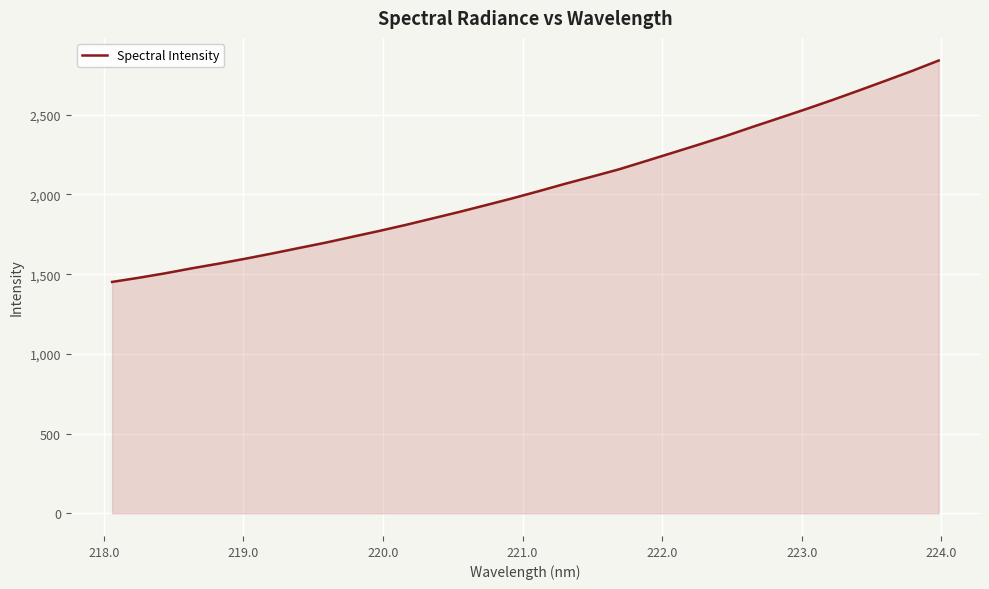

What is the smallest value displayed?

1451.6